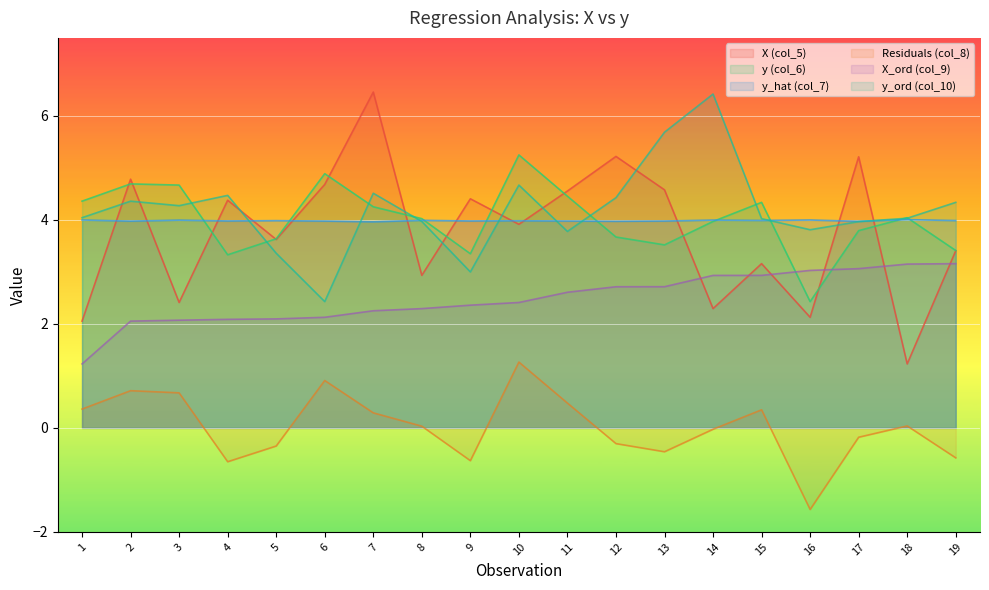

Where is the first local maximum for y (col_6)?

2